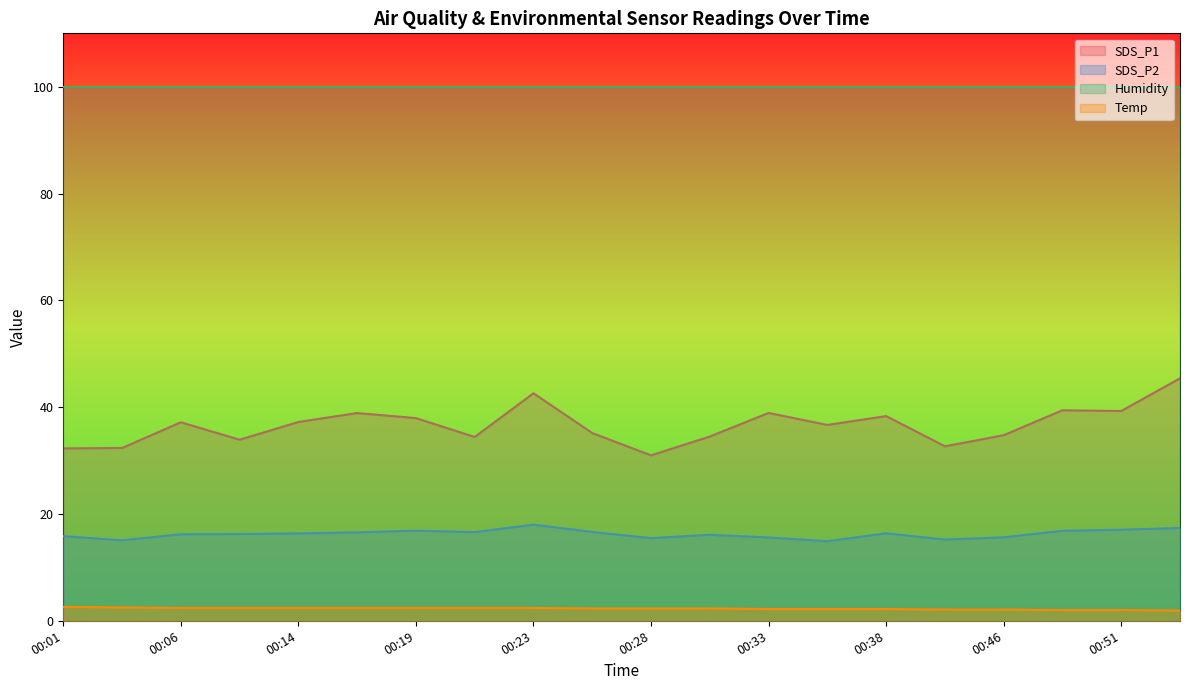

True or false: SDS_P2 and SDS_P1 cross at least once.

False